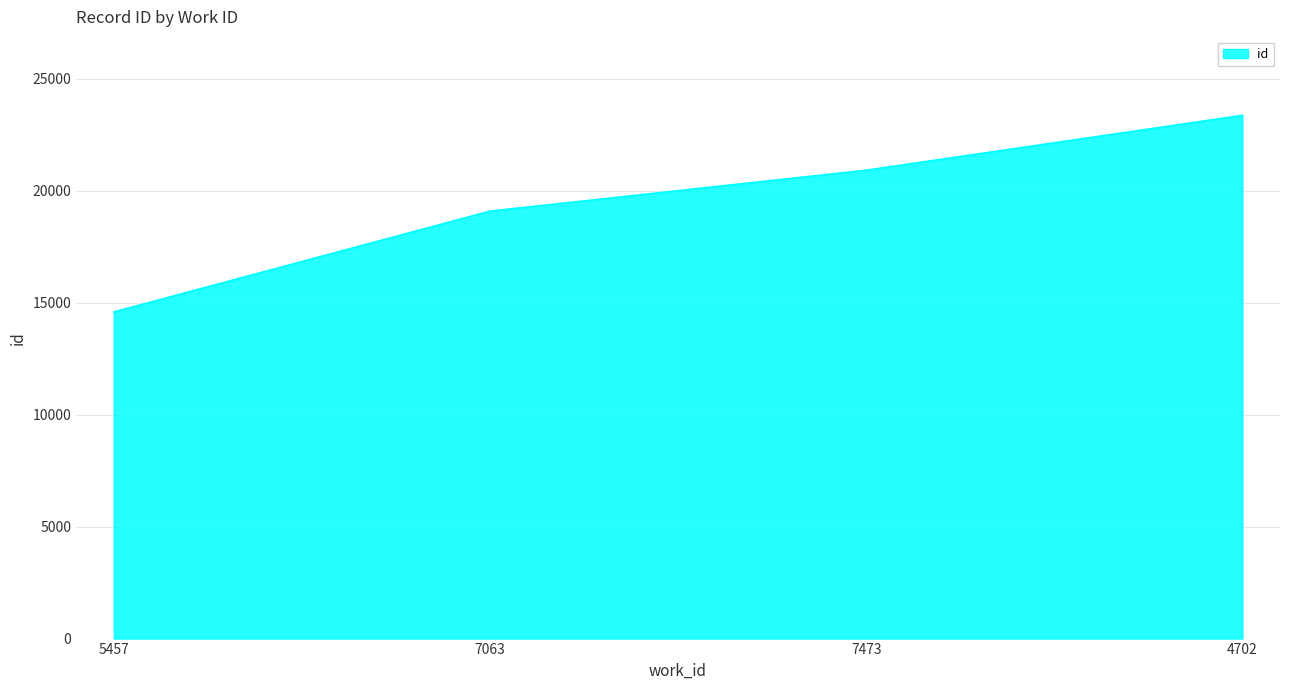

What is the ratio of the value at 7473 to the value at 5457?

1.4